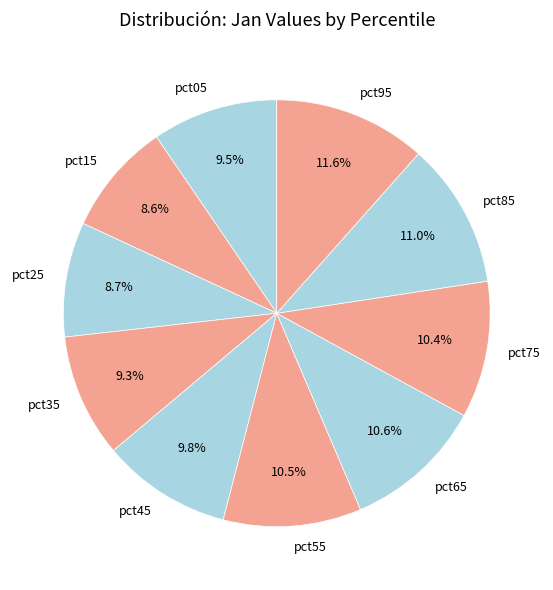

True or false: pct35 accounts for 22% of the total.

False